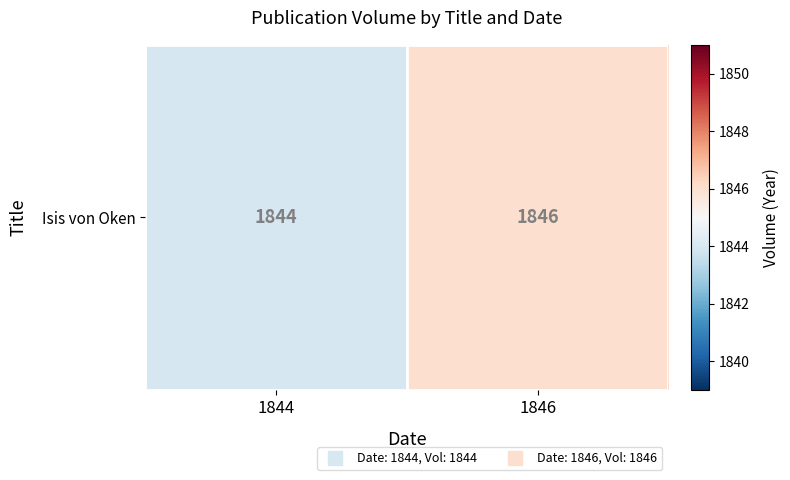

Between 1846 and 1844, which is larger?

1846